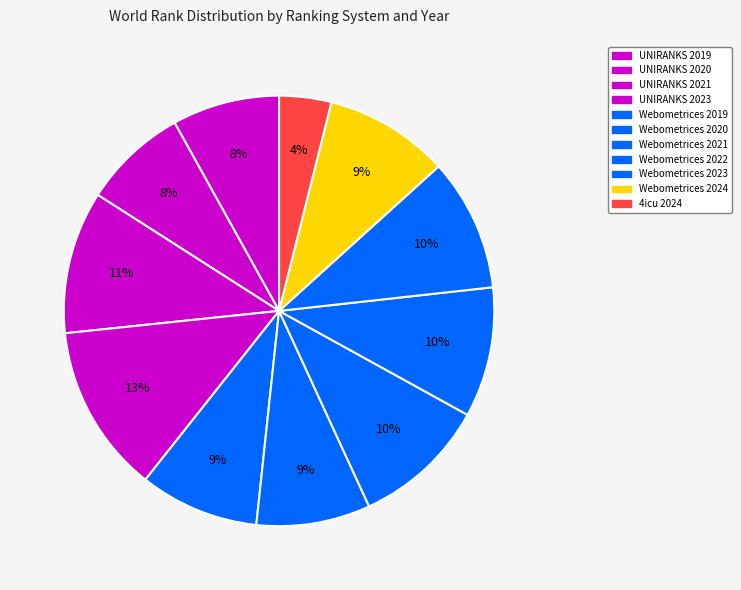

Which has a higher value, Webometrices 2020 or Webometrices 2023?

Webometrices 2023